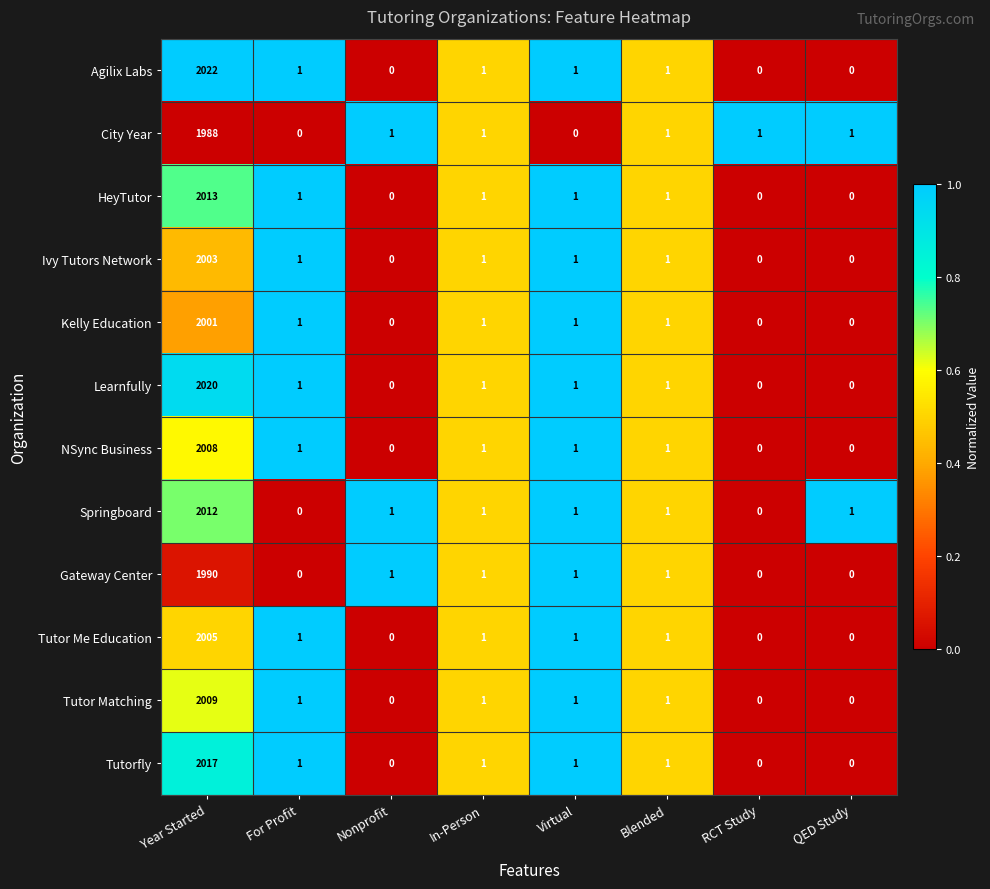

The Tutor Matching series shows 0 at RCT Study. True or false?

True